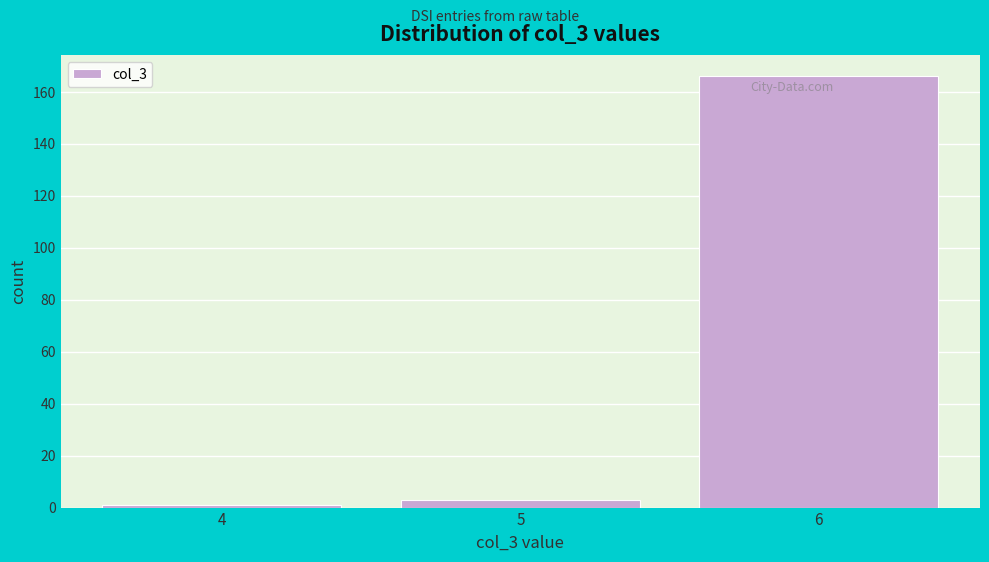

Which range on the x-axis has the tallest bar?

5.5 to 6.5